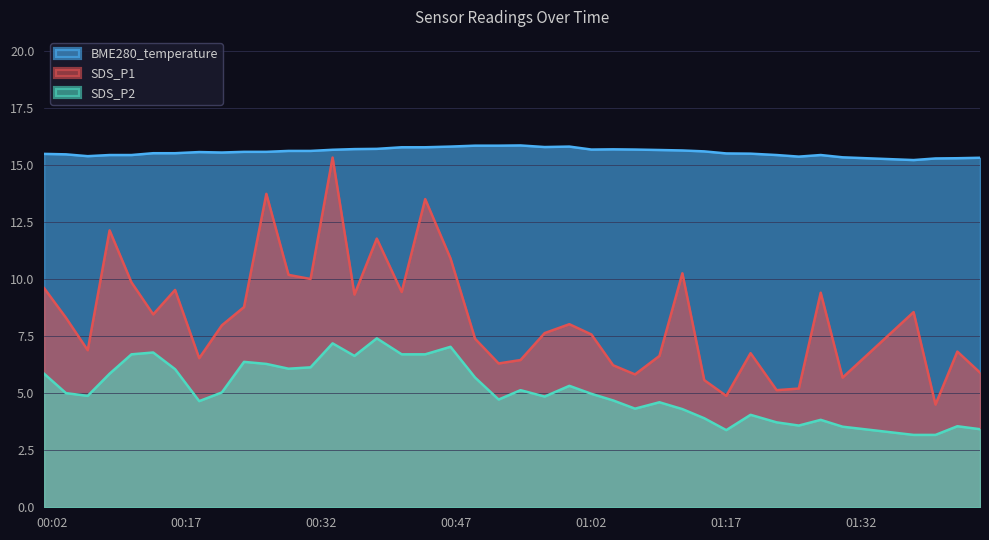

List the series in order of their overall mean, lowest first.

SDS_P2, SDS_P1, BME280_temperature